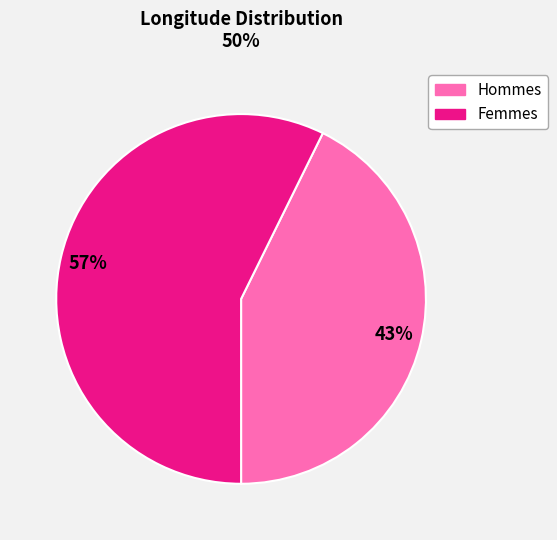

How many segments does this pie chart have?

2